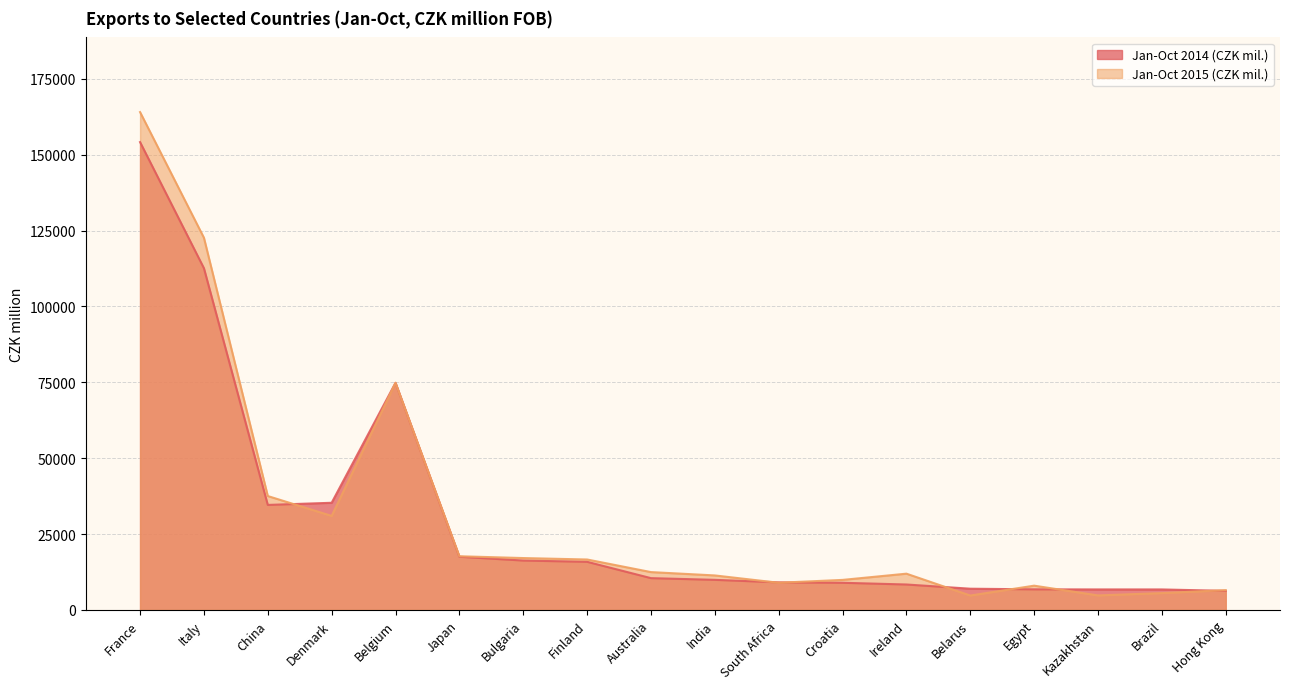

What are all the series names shown in the legend?

Jan-Oct 2014 (CZK mil.), Jan-Oct 2015 (CZK mil.)